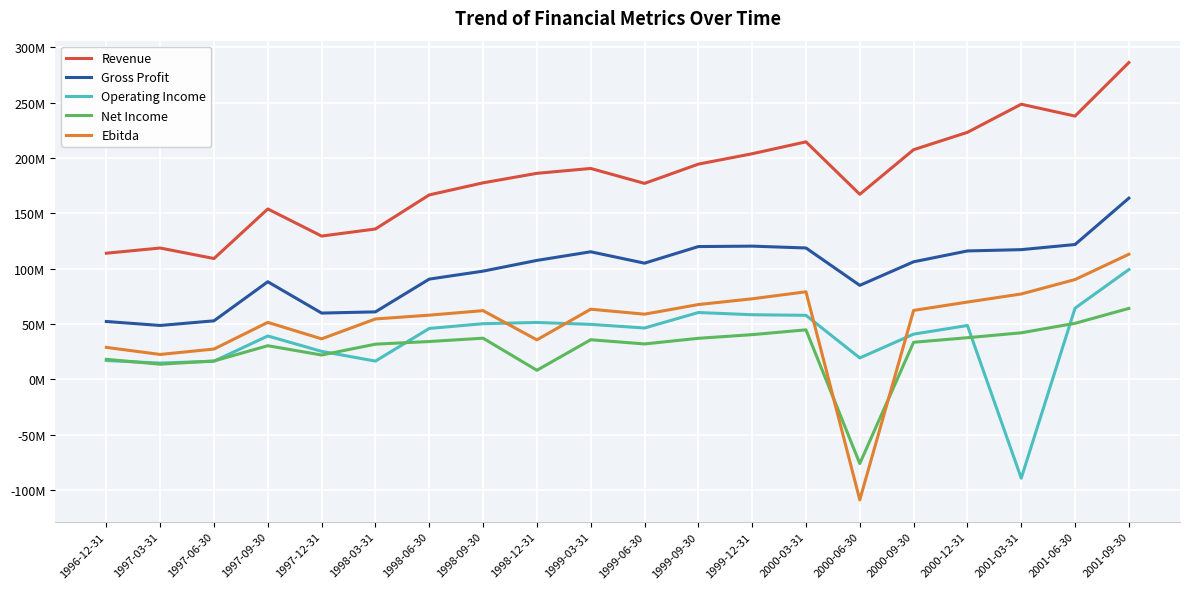

True or false: Revenue and Ebitda cross at least once.

False